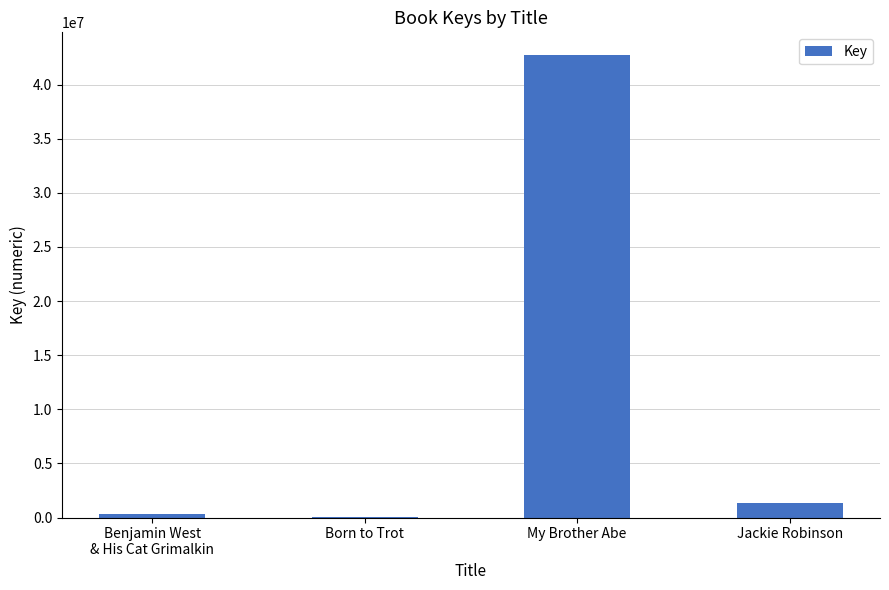

How many series are shown in this chart?

1